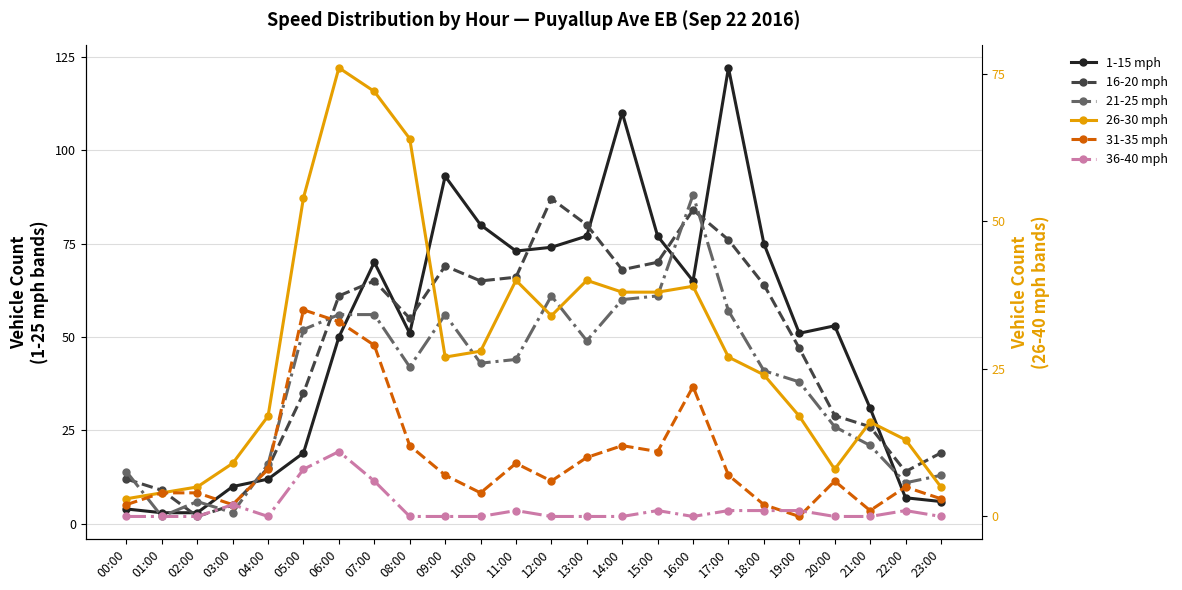

At how many categories does at least one series exceed 117?

1